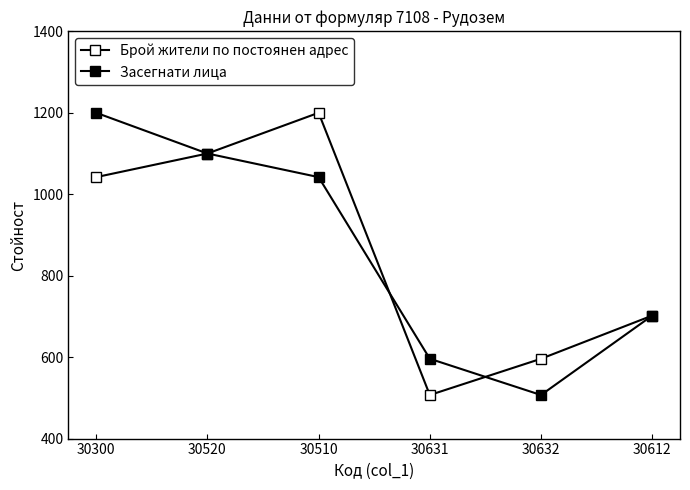

What is the value of the Брой жители по постоянен адрес point at the 5th from the left?

596